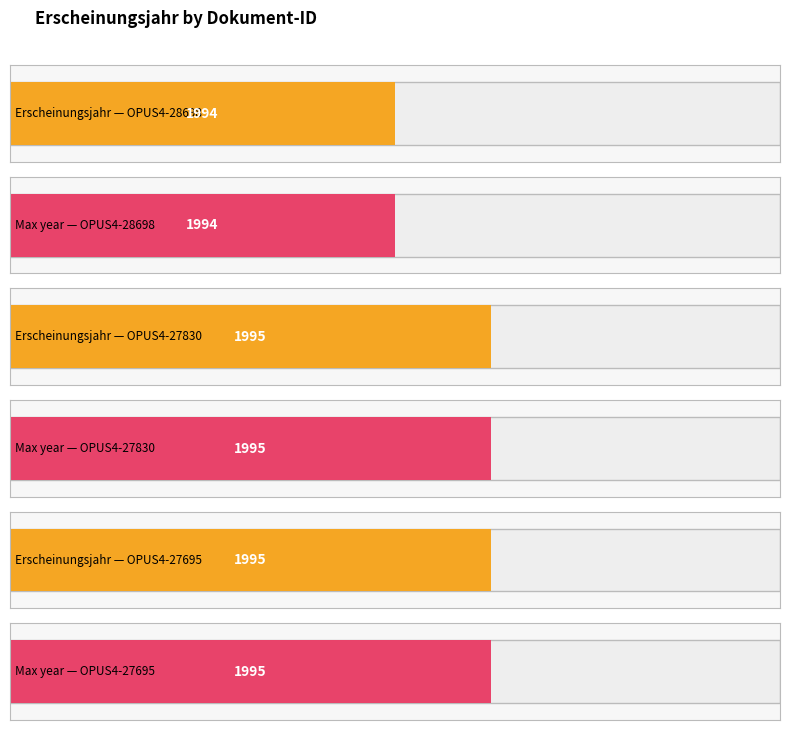

True or false: the data shows 3082 at OPUS4-28698.

False